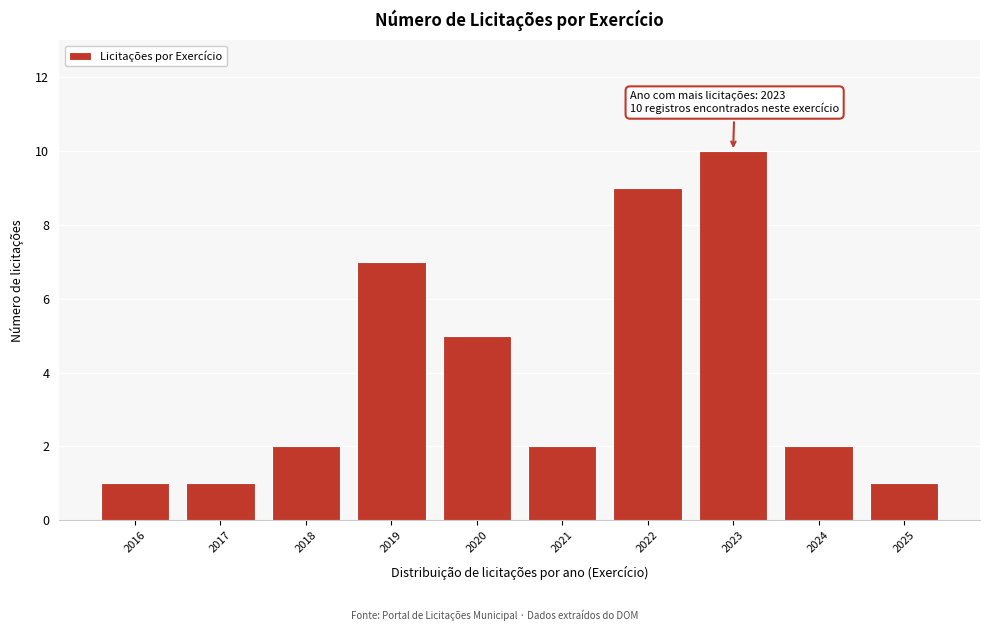

Reading left to right, what are all the values shown in this chart?

1	1	2	7	5	2	9	10	2	1